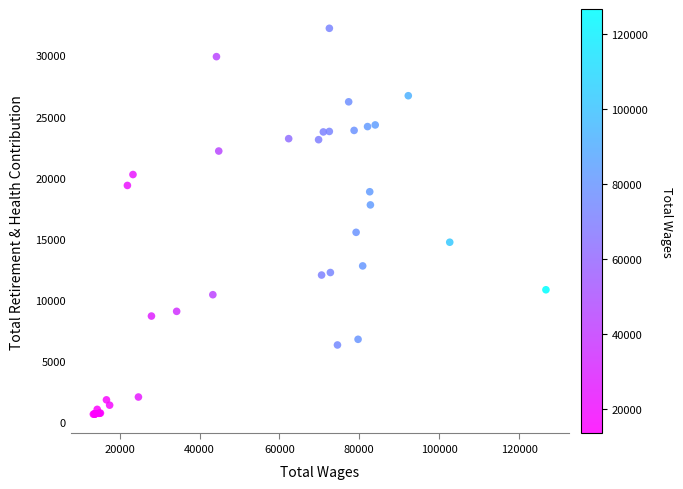

What Y value in the scatter plot is closest to 16443?

15537.2